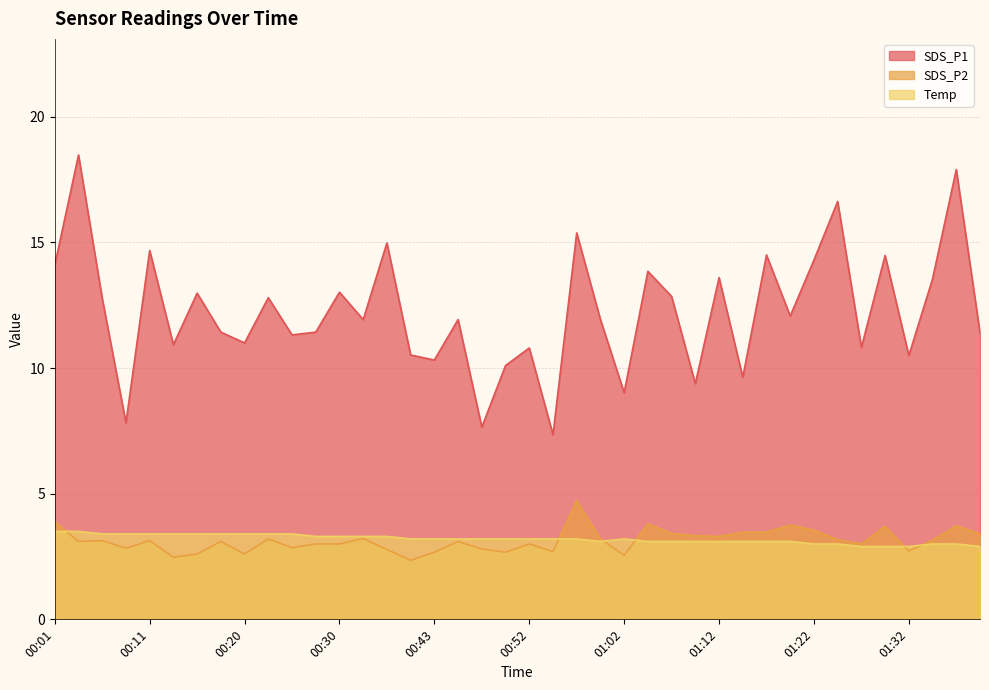

At which label does Temp reach its peak?

00:01